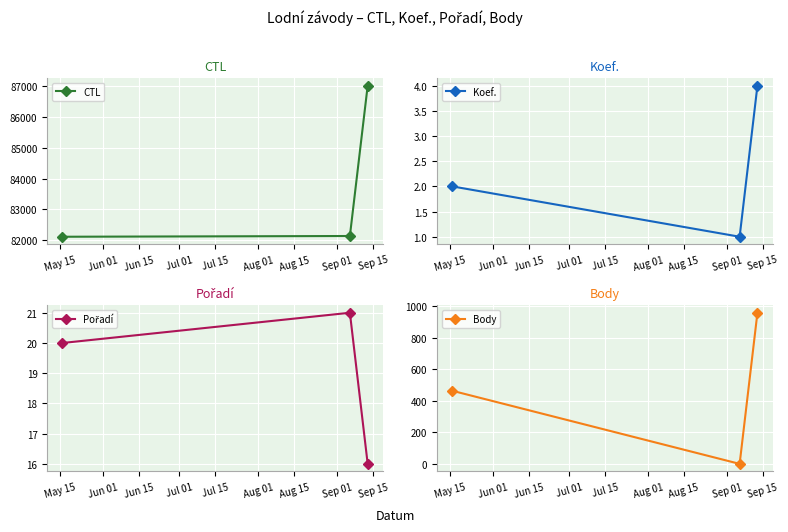

At which label is Body closest to 478?

May 15